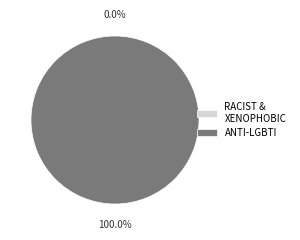

To the nearest percent, what is the combined percentage of Anti-LGBTI hate crime and Racist and xenophobic hate crime?

100%